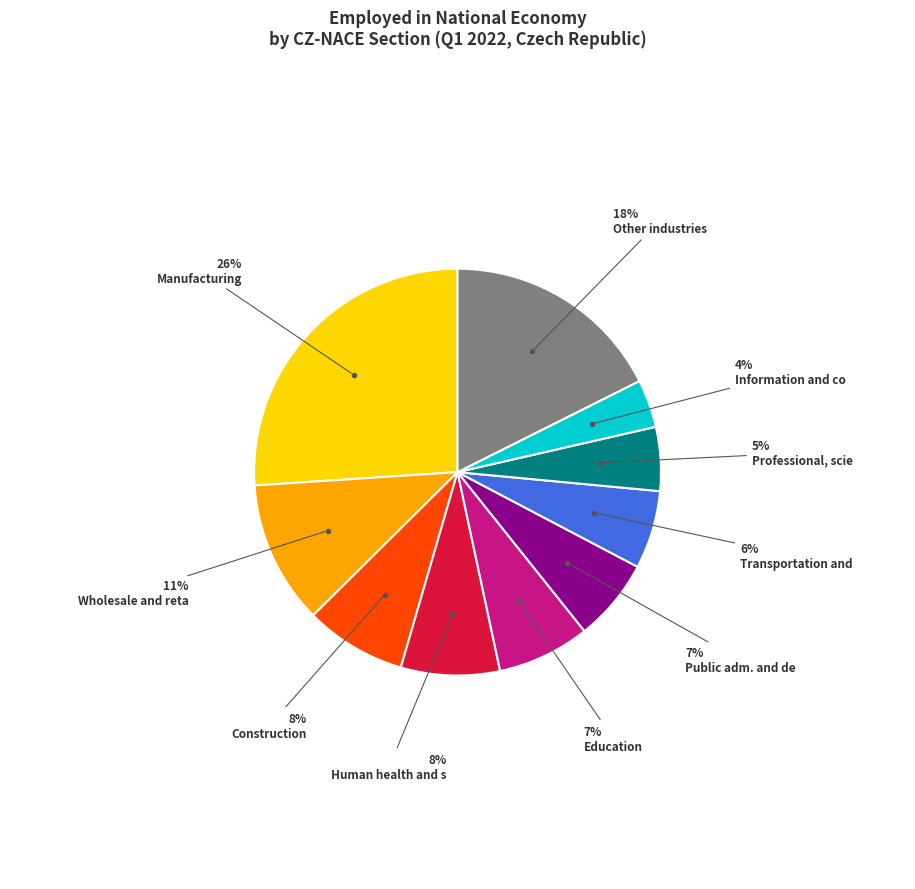

To the nearest percent, what is the average slice percentage?

10%